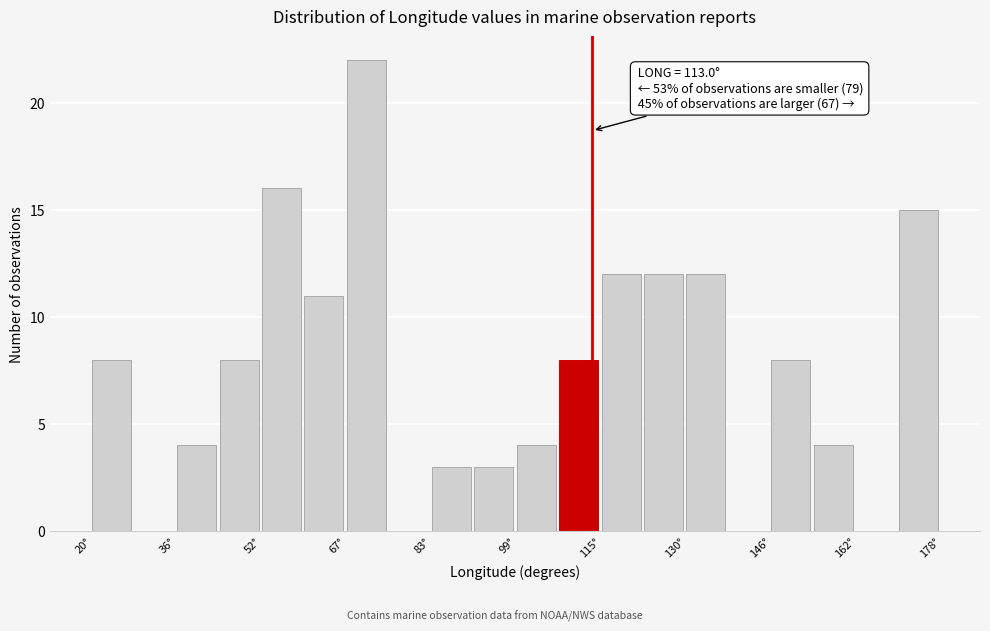

Around what value on the x-axis is the tallest bar? Give the approximate position of its centre, as read against the axis.

72